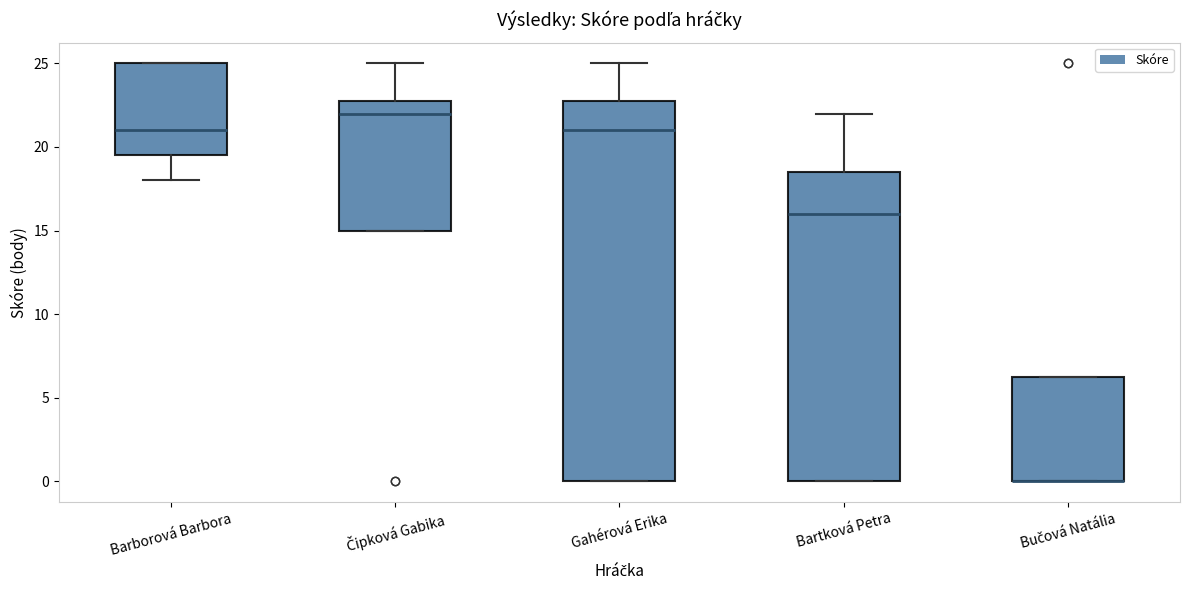

Reading left to right, transcribe this box plot: for each box, give where its median line is, the range the box spans, and where its two whiskers end, as read against the y-axis. The values are not printed on the chart, so give them approximately, as read against the axis.

Barborová Barbora: median 21.0, box 19.5 to 25.0, whiskers 18.0 to 25.0
Čipková Gabika: median 22.0, box 15.0 to 23.0, whiskers 15.0 to 25.0
Gahérová Erika: median 21.0, box 0.0 to 23.0, whiskers 0.0 to 25.0
Bartková Petra: median 16.0, box 0.0 to 18.5, whiskers 0.0 to 22.0
Bučová Natália: median 0.0 (drawn on the box's lower edge), box 0.0 to 6.5, whiskers 0.0 to 6.5